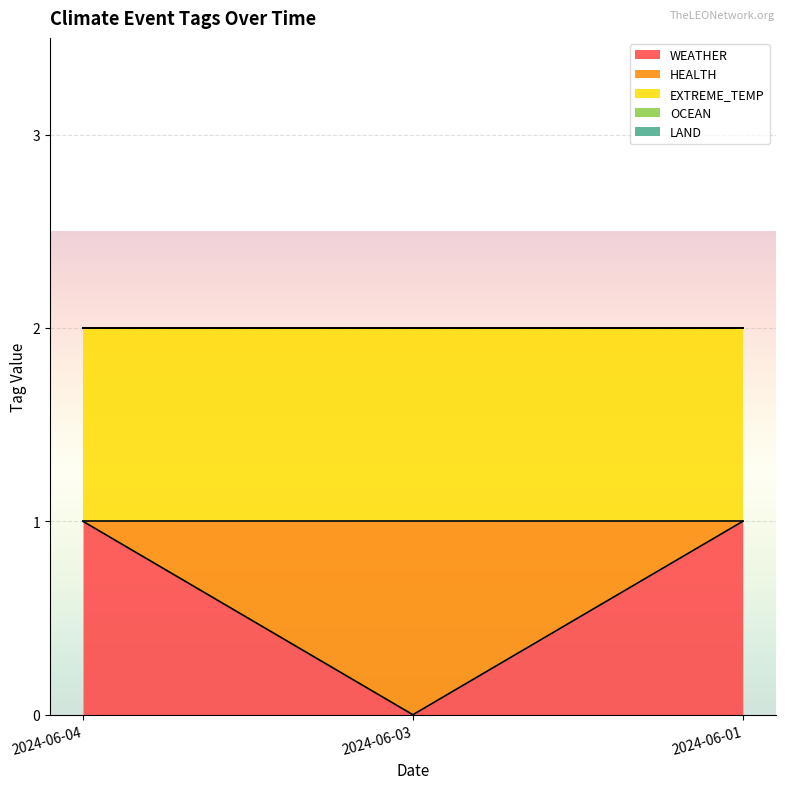

Reading right to left, list all the values displayed in this chart.

WEATHER: 1	0	1
HEALTH: 0	1	0
EXTREME_TEMP: 1	1	1
OCEAN: 0	0	0
LAND: 0	0	0